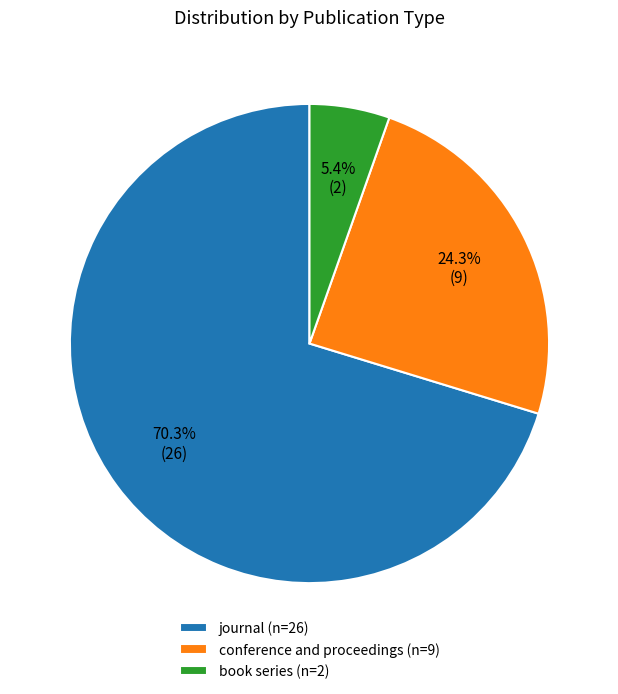

What percentage do journal and conference and proceedings together represent?

94.6%